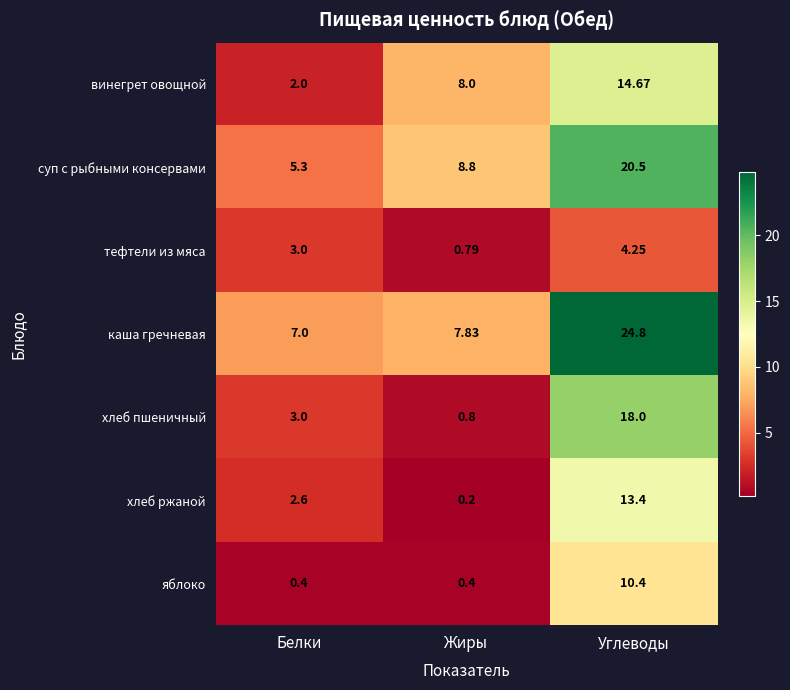

Which series has the largest range (max minus min)?

каша гречневая